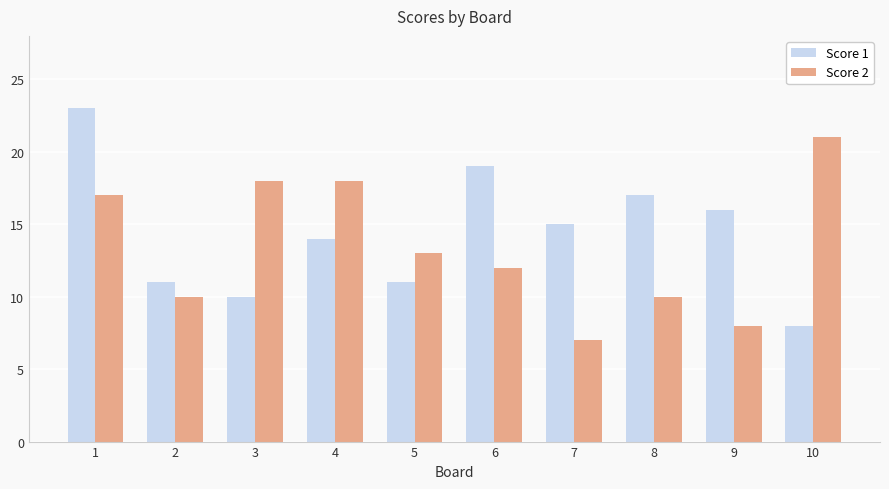

How many values in the Score 2 series are below 13?

5